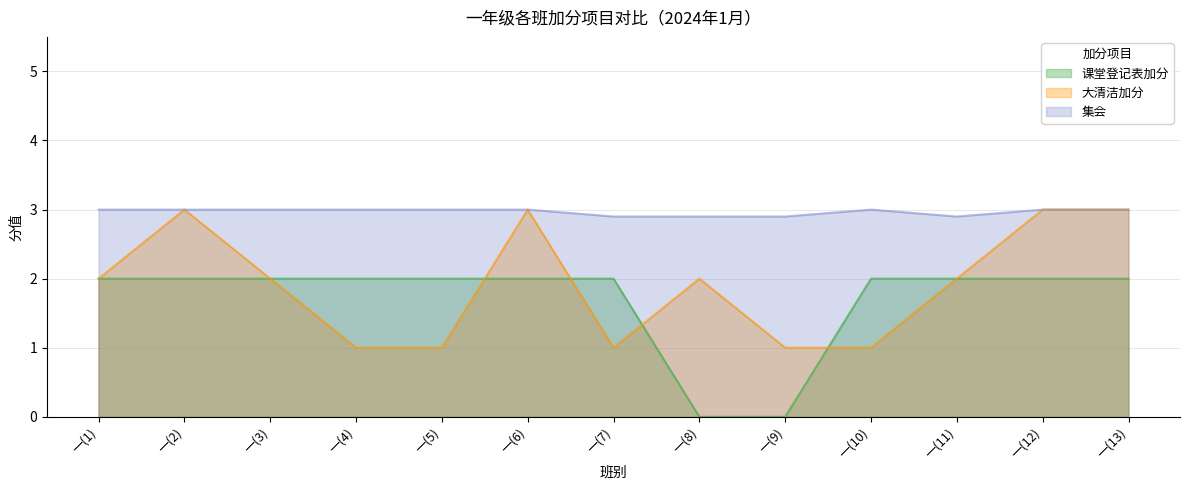

Where is the first local minimum for 集会?

一(11)